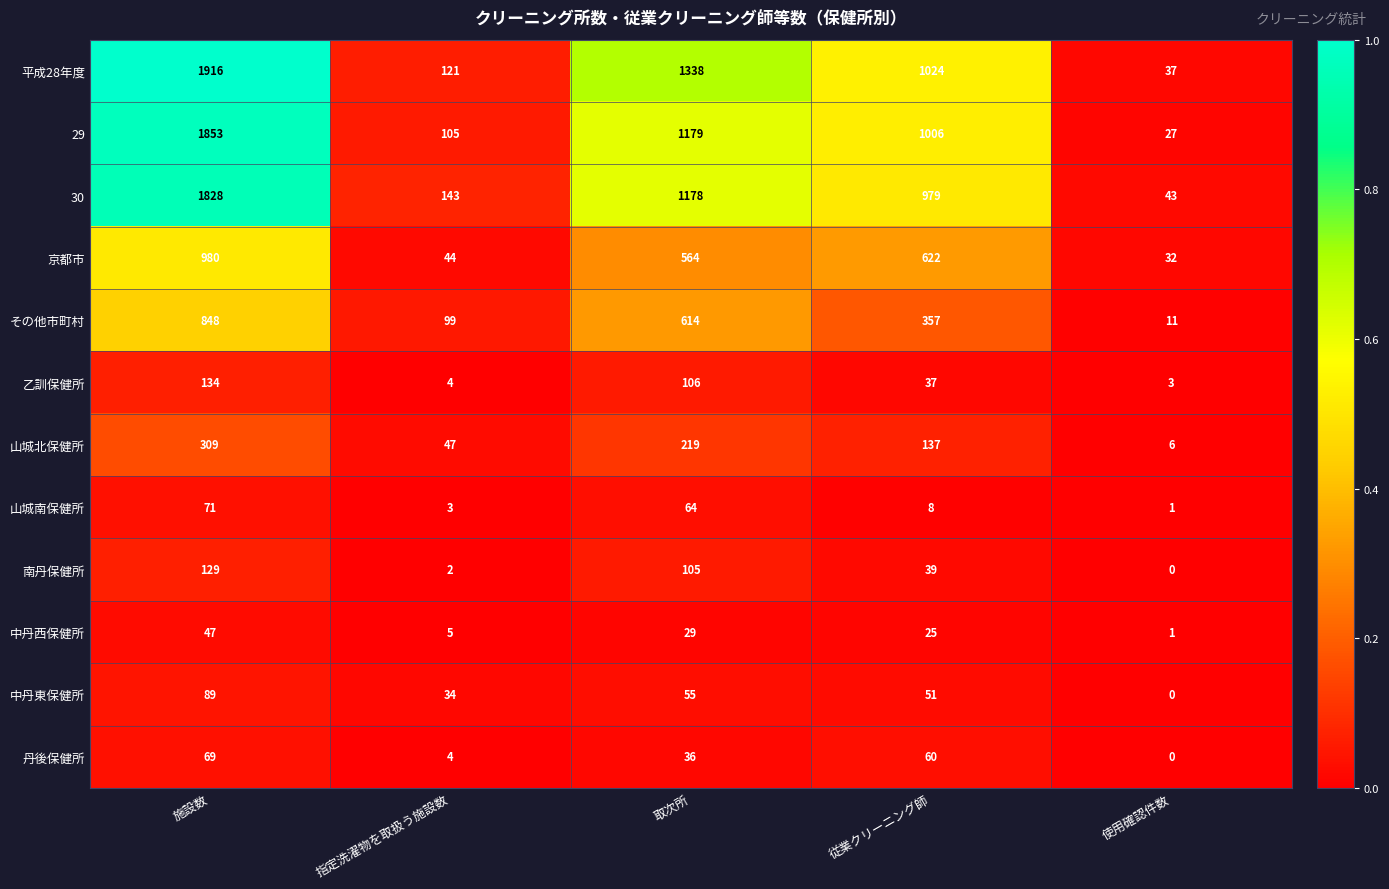

How many distinct data groups are displayed?

12